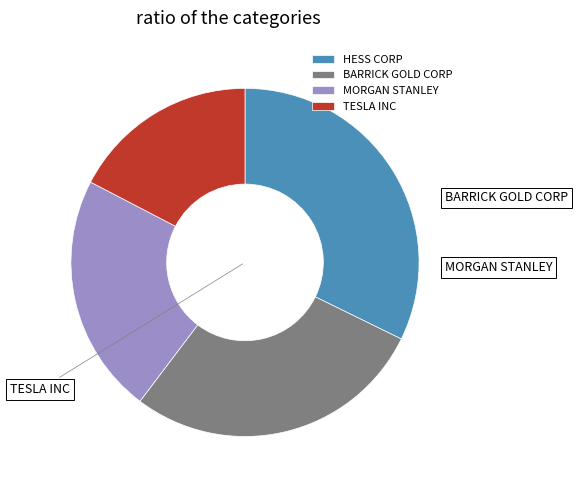

Between HESS CORP and MORGAN STANLEY, which is larger?

HESS CORP